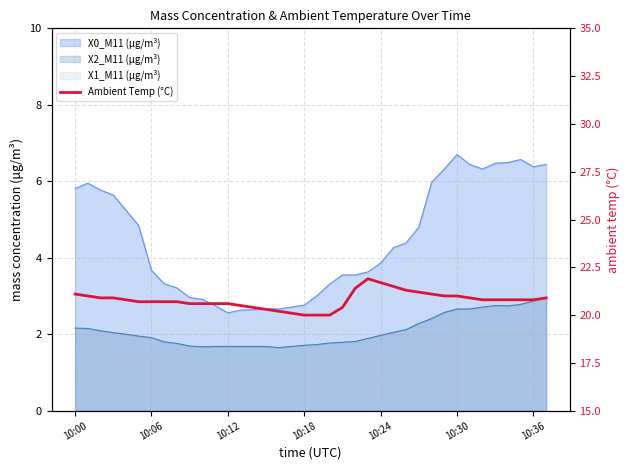

Reading right to left, what are all the values shown in this chart?

20.9	20.8	20.8	20.8	20.8	20.8	20.9	21.0	21.0	21.1	21.2	21.3	21.5	21.7	21.9	21.4	20.4	20.0	20.0	20.0	20.1	20.2	20.3	20.4	20.5	20.6	20.6	20.6	20.6	20.7	20.7	20.7	20.7	20.8	20.9	20.9	21.0	21.1